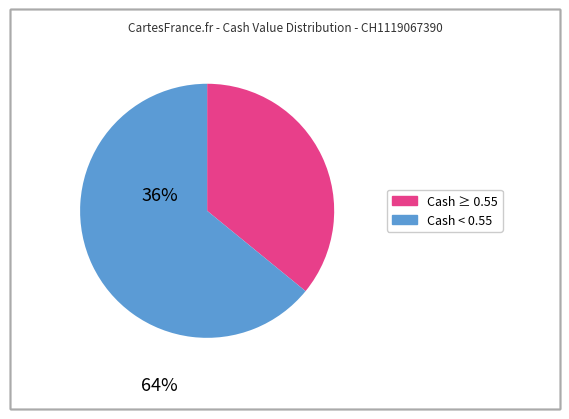

Count the number of slices in the pie.

2